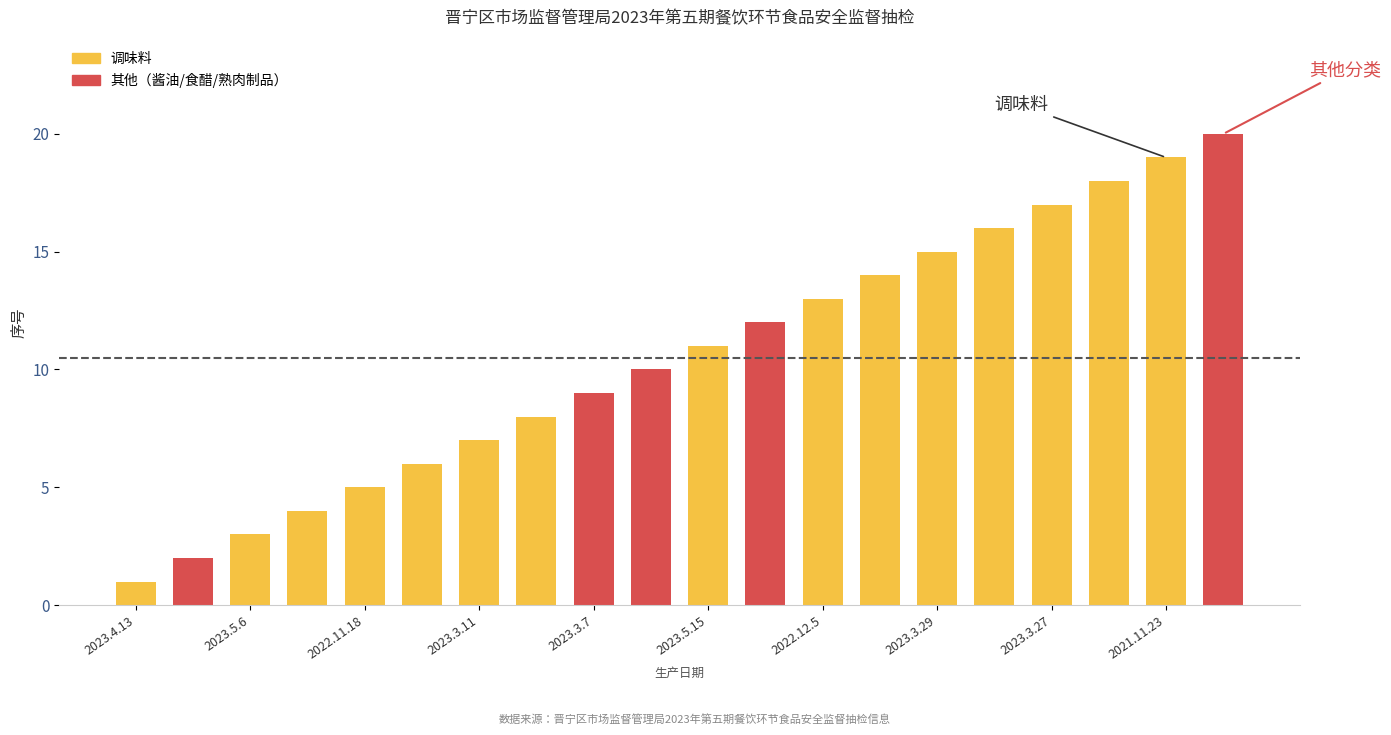

Count the number of categories in the chart.

20